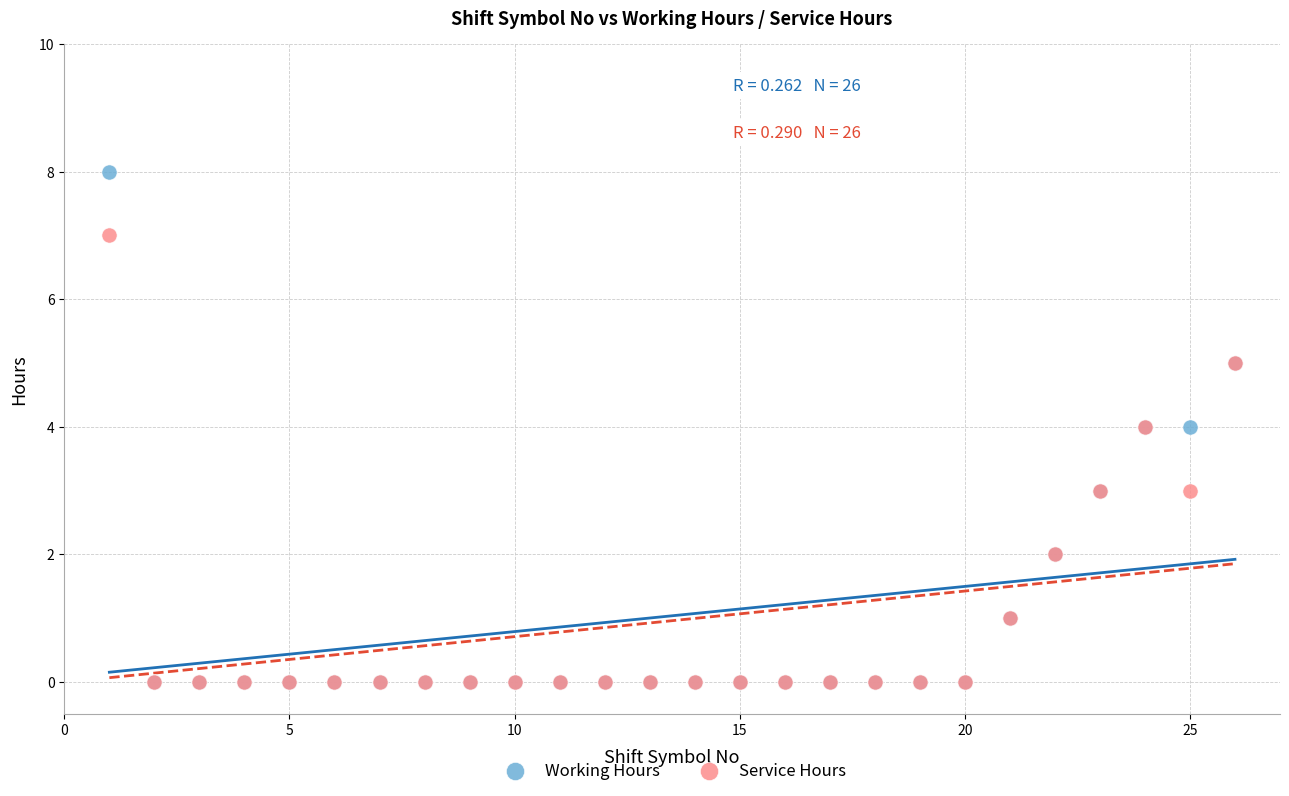

What are all the series names shown in the legend?

Working Hours, Service Hours